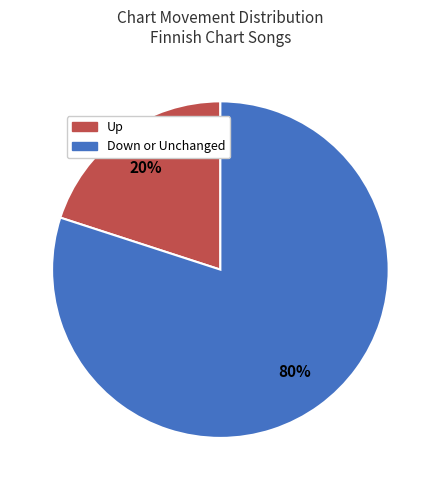

What percentage is the Down or Unchanged slice, to the nearest percent?

80%